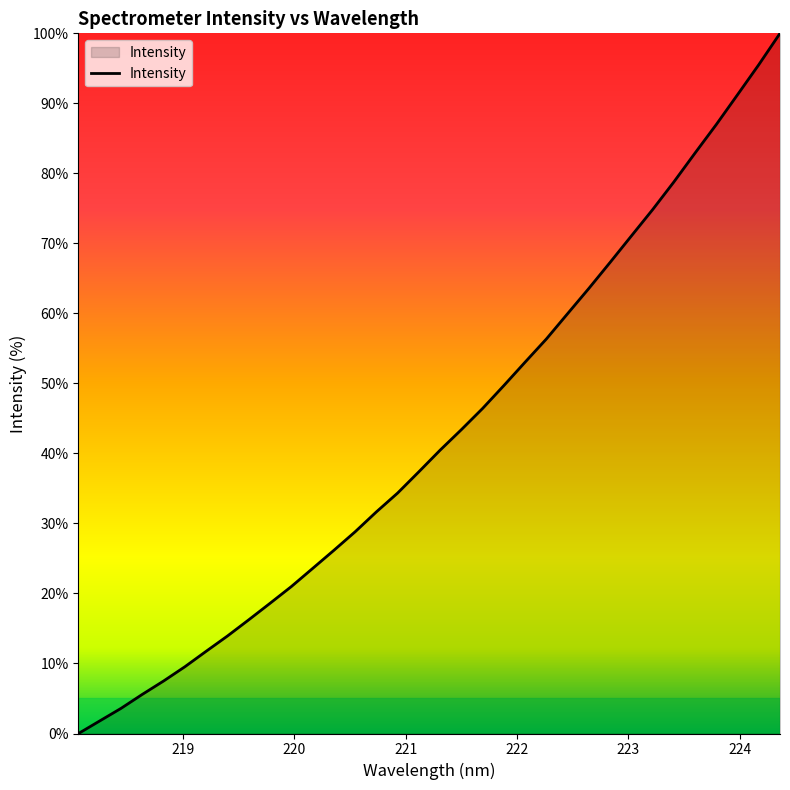

Count the number of values greater than 40.

17